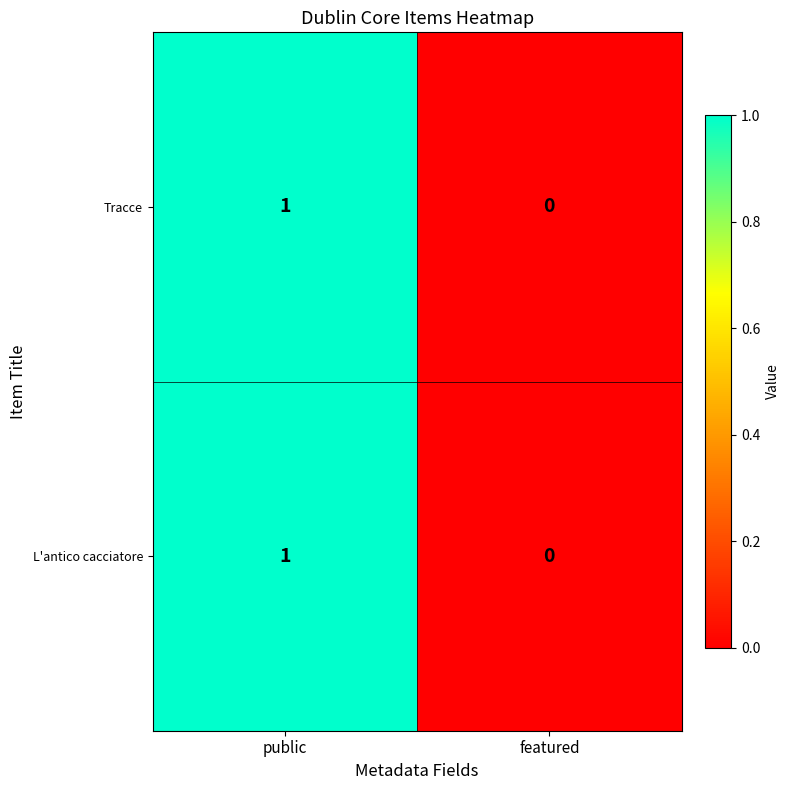

What is the total value across all series at public?

2